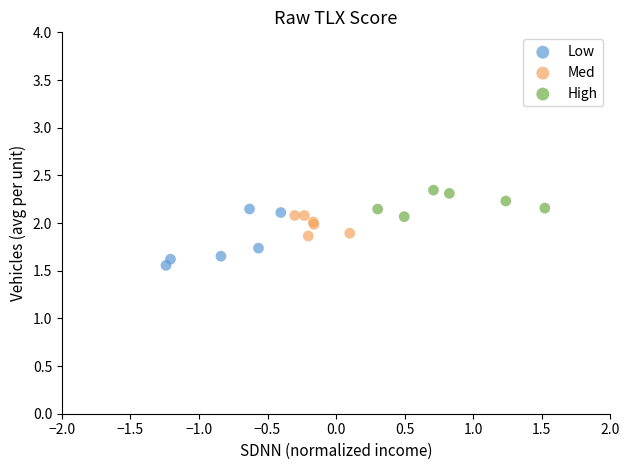

Which series has the largest Y range (max minus min)?

Low